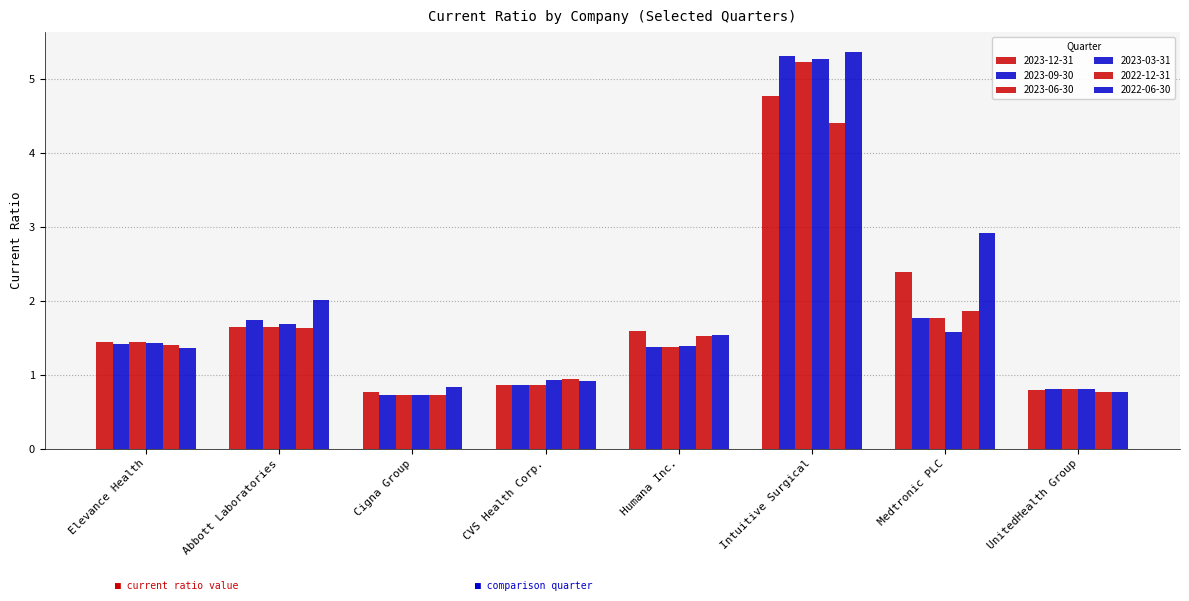

Where is 2023-03-31 nearest to the value 2?

Abbott Laboratories